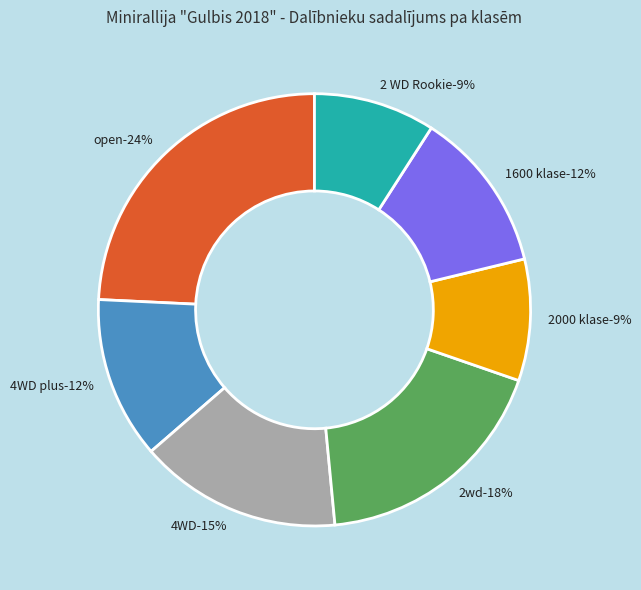

What percentage is the 2 WD Rookie slice, to the nearest percent?

9%